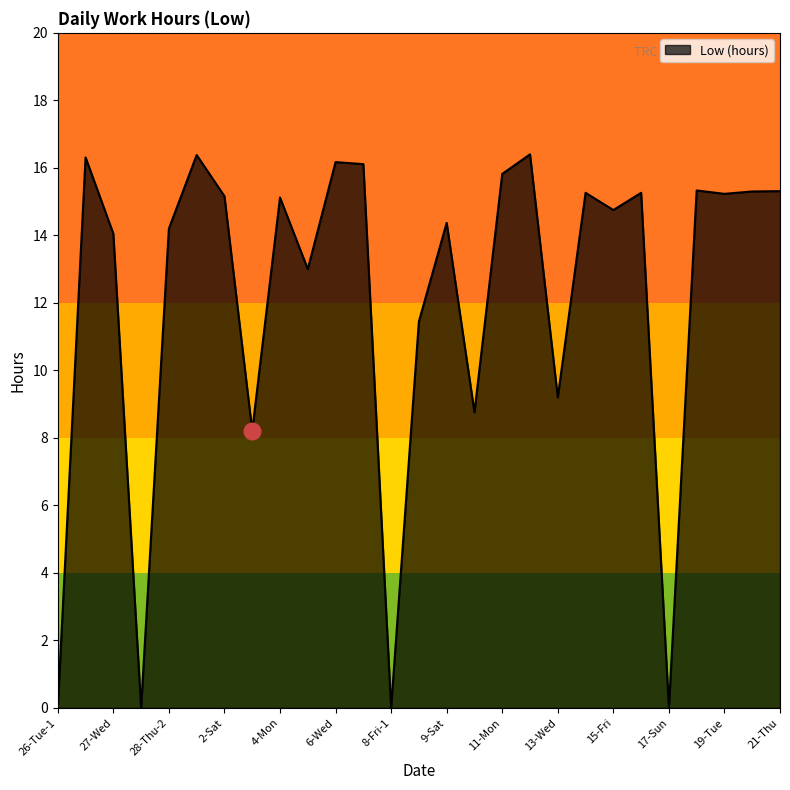

What is the difference between the maximum and minimum values?

16.4